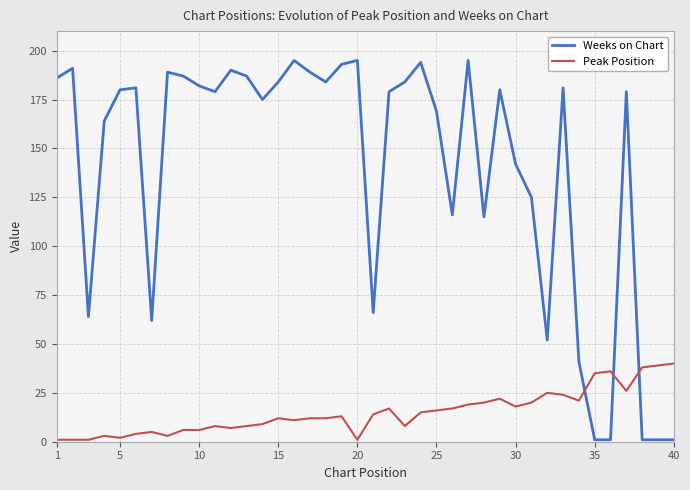

What is the sum of all Weeks on Chart values?

5580